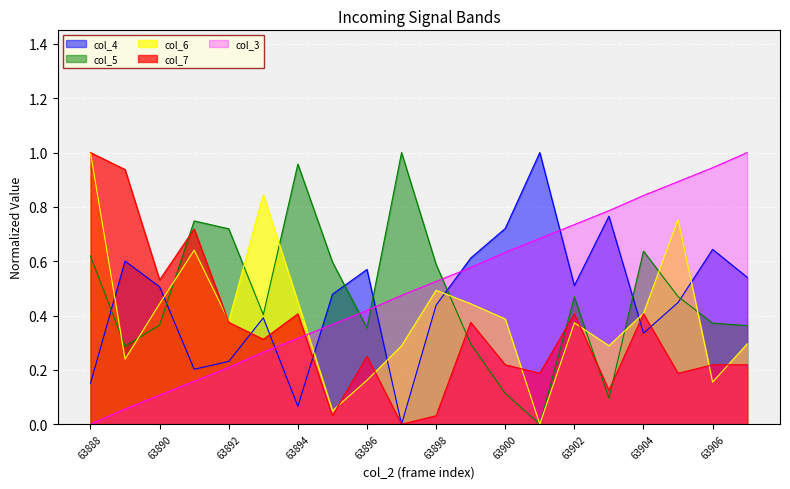

At which label is col_4 closest to 0?

63897